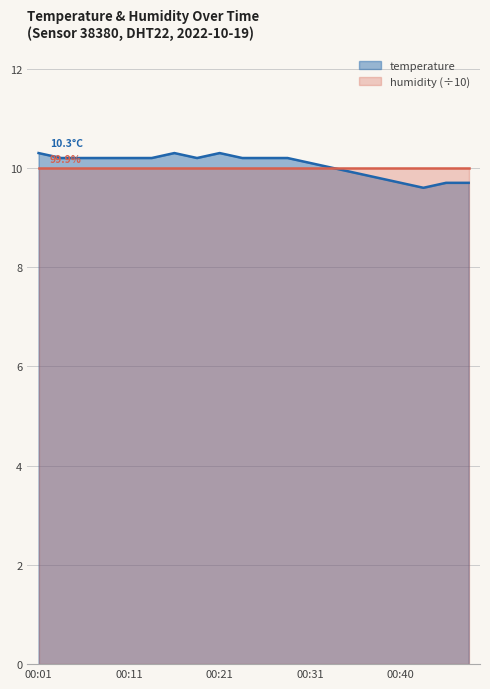

Where does the data first go above 10?

00:01